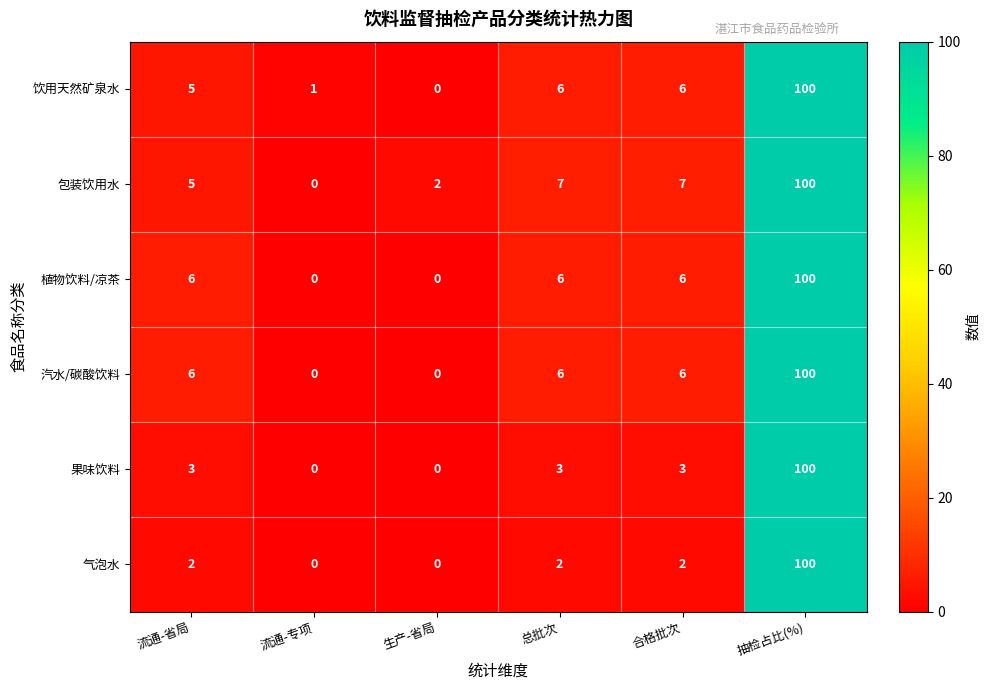

What is the maximum value shown in the chart?

100